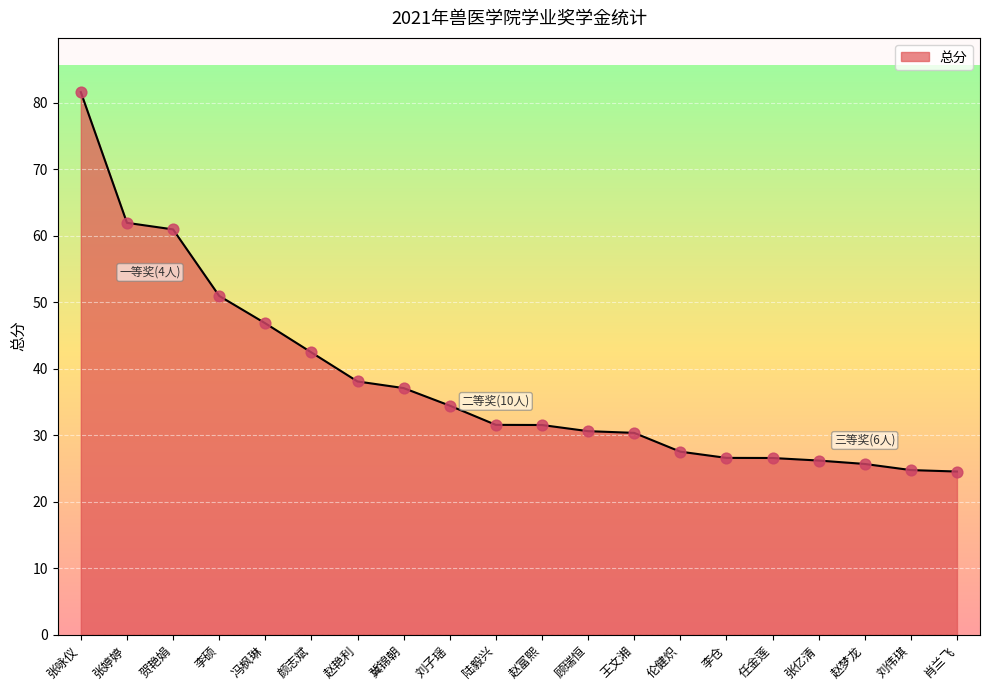

What is the ratio of the value at 颜志斌 to the value at 赵艳利?

1.1